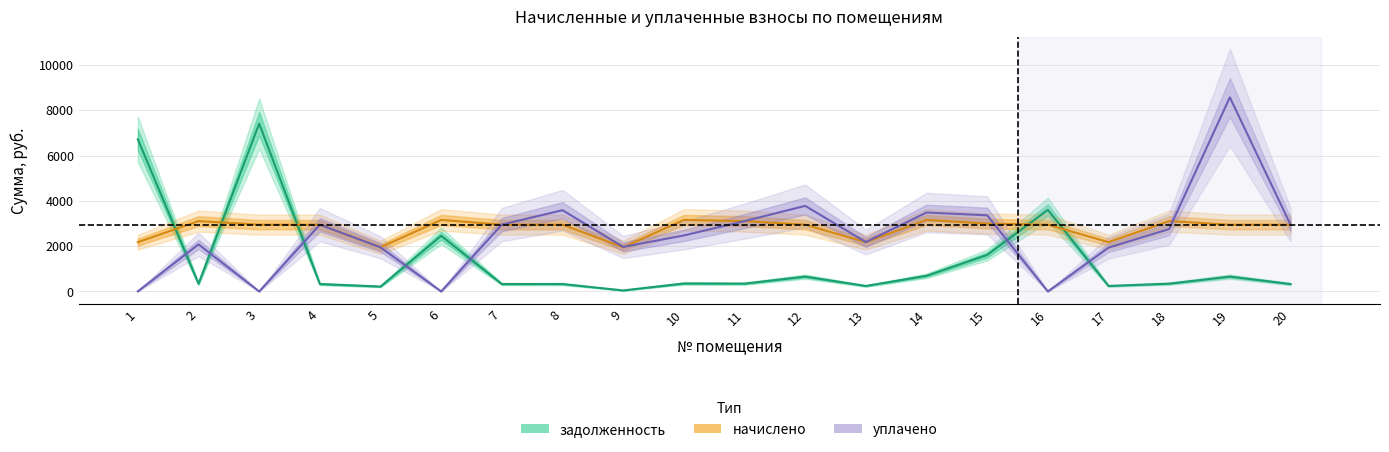

Which series has the largest range (max minus min)?

уплачено